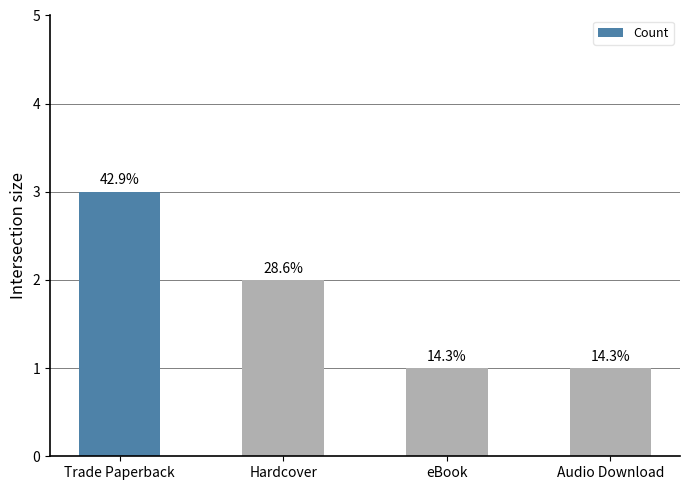

Which label corresponds to the smallest value in the chart?

eBook